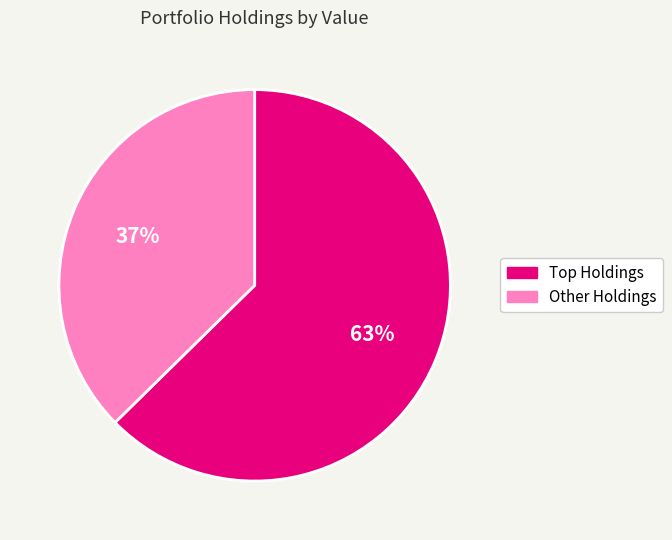

To the nearest percent, what is the average slice percentage?

50%